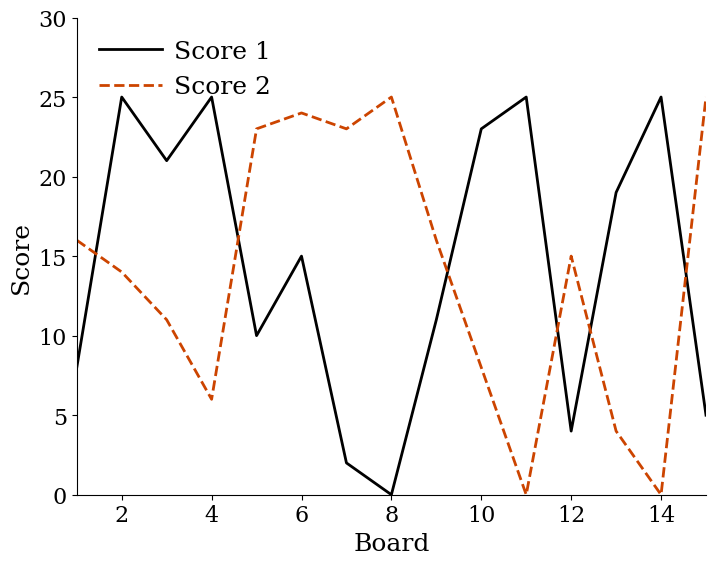

What is the difference between the maximum and second lowest values in the Score 1 series?

23